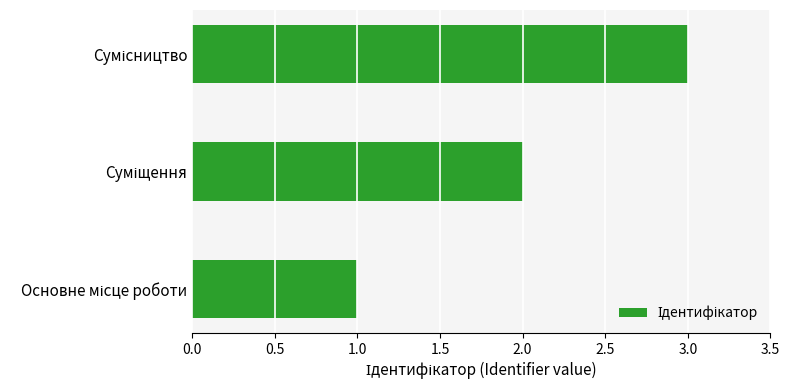

What is the maximum value shown in the chart?

3